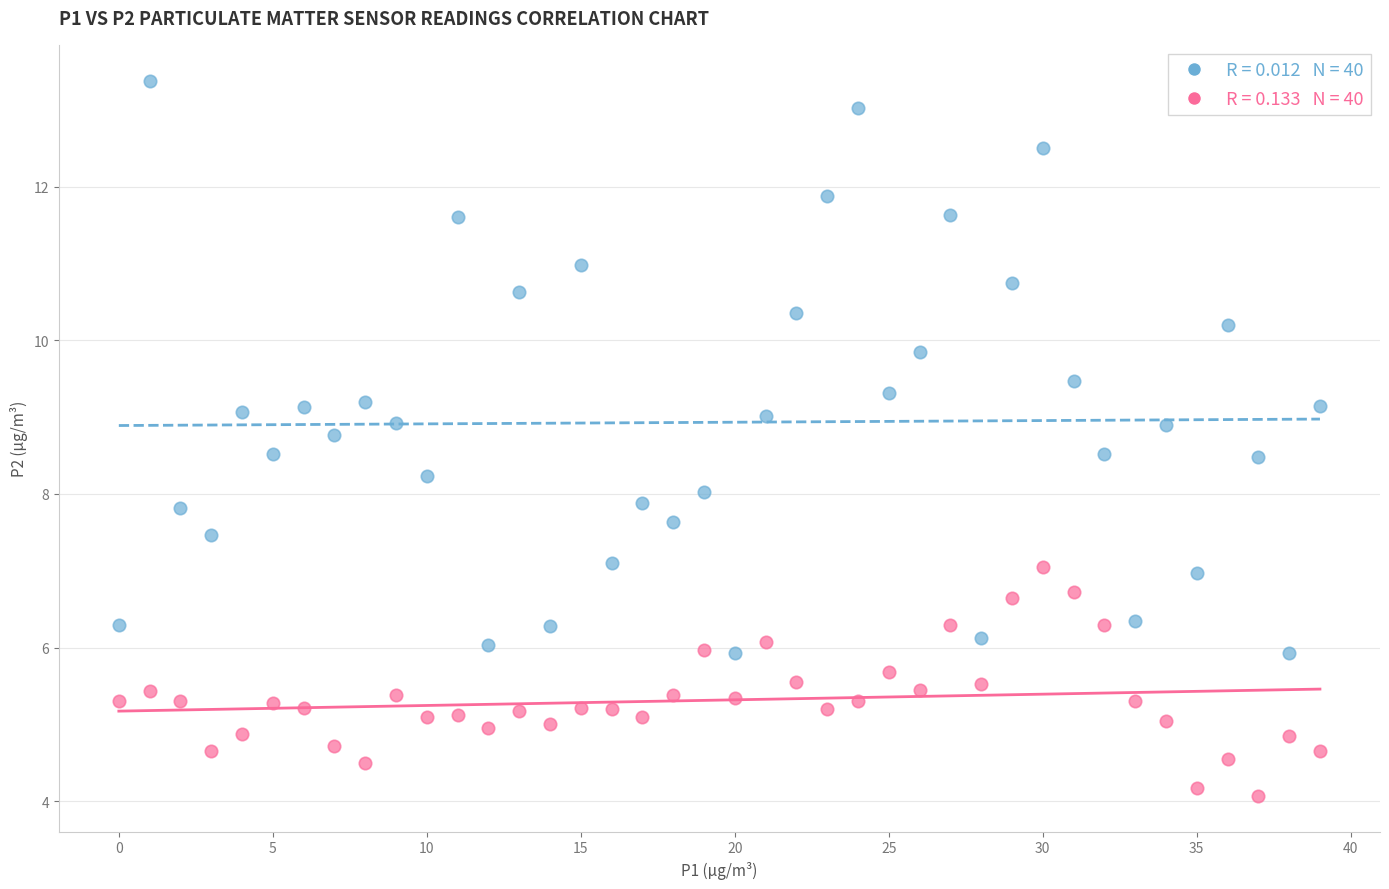

Across all data points, what is the range of Y values (max minus min)?

9.3